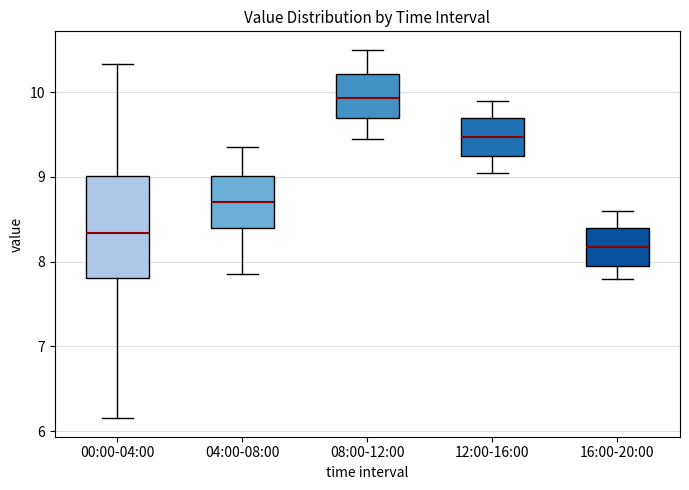

Reading left to right, transcribe this box plot: for each box, give where its median line is, the range the box spans, and where its two whiskers end, as read against the y-axis. The values are not printed on the chart, so give them approximately, as read against the axis.

00:00-04:00: median 8.3, box 7.8 to 9.0, whiskers 6.2 to 10.3
04:00-08:00: median 8.7, box 8.4 to 9.0, whiskers 7.9 to 9.4
08:00-12:00: median 9.9, box 9.7 to 10.2, whiskers 9.5 to 10.5
12:00-16:00: median 9.5, box 9.3 to 9.7, whiskers 9.1 to 9.9
16:00-20:00: median 8.2, box 8.0 to 8.4, whiskers 7.8 to 8.6